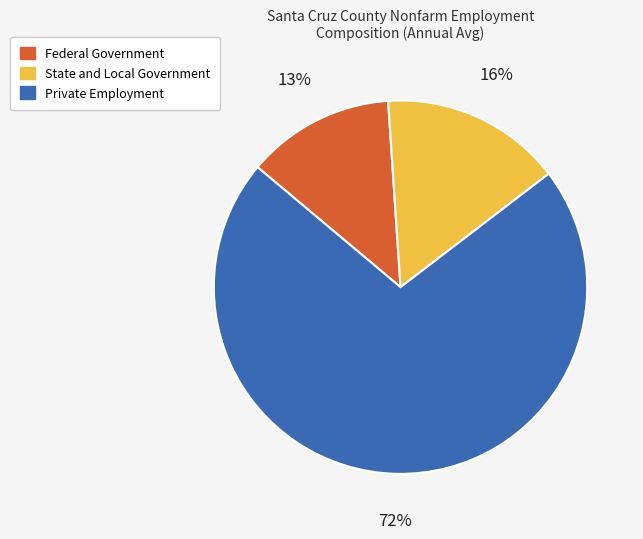

Combined, do Federal Government and Private Employment account for over 50%?

Yes